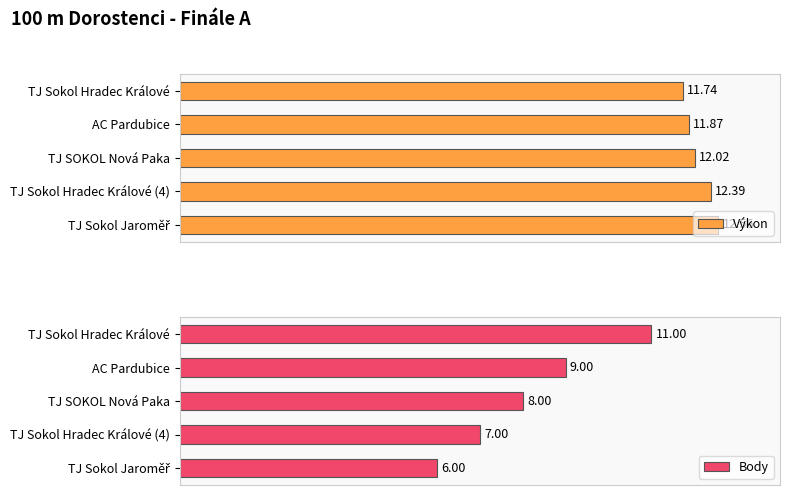

Rank the series by their maximum value, from highest to lowest.

Výkon, Body